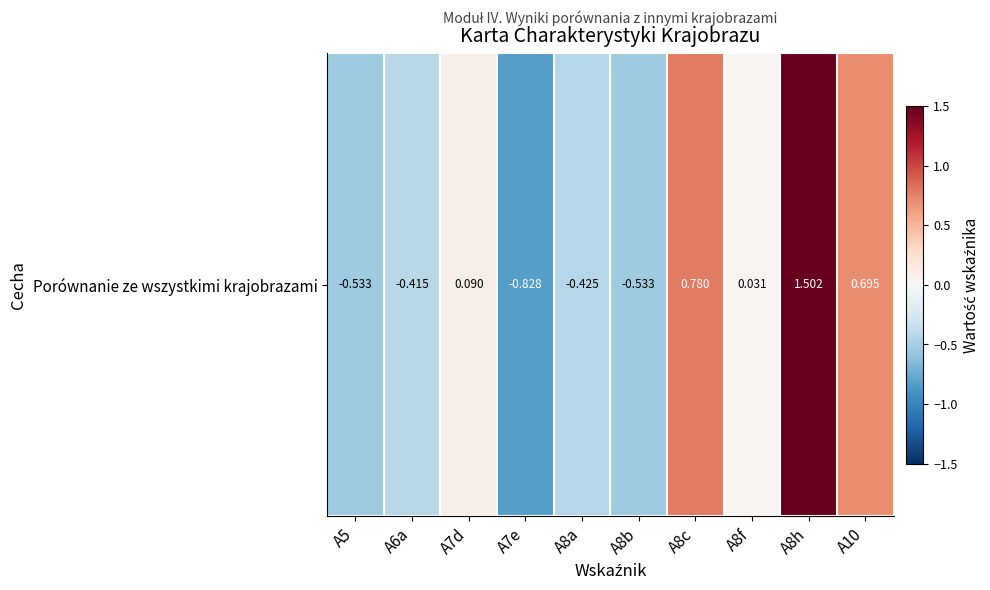

Rank the categories by value from highest to lowest.

A8h, A8c, A10, A7d, A8f, A6a, A8a, A8b, A5, A7e